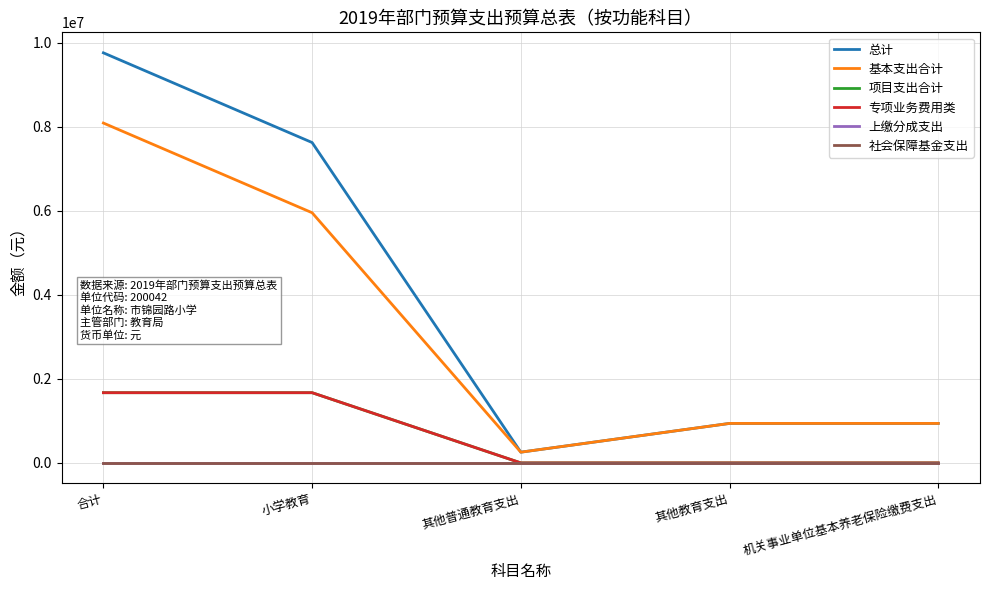

Reading right to left, list all the values displayed in this chart.

总计: 939645.6	939645.6	255393.7	7624130.0	9758814.9
基本支出合计: 939645.6	939645.6	255393.7	5953350.0	8088034.9
项目支出合计: 0.0	0.0	0.0	1670780.0	1670780.0
专项业务费用类: 0.0	0.0	0.0	1670780.0	1670780.0
上缴分成支出: 0.0	0.0	0.0	0.0	0.0
社会保障基金支出: 0.0	0.0	0.0	0.0	0.0